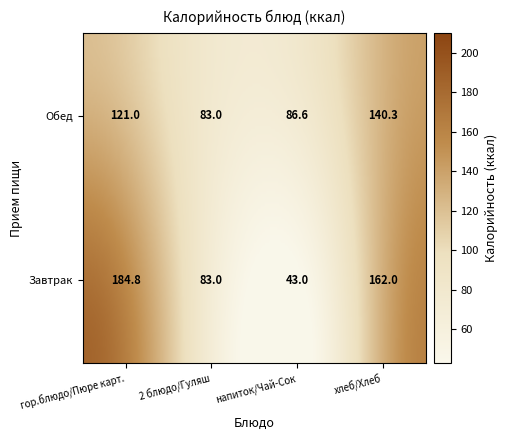

What is the difference between the second highest and minimum values in the Завтрак series?

119.0